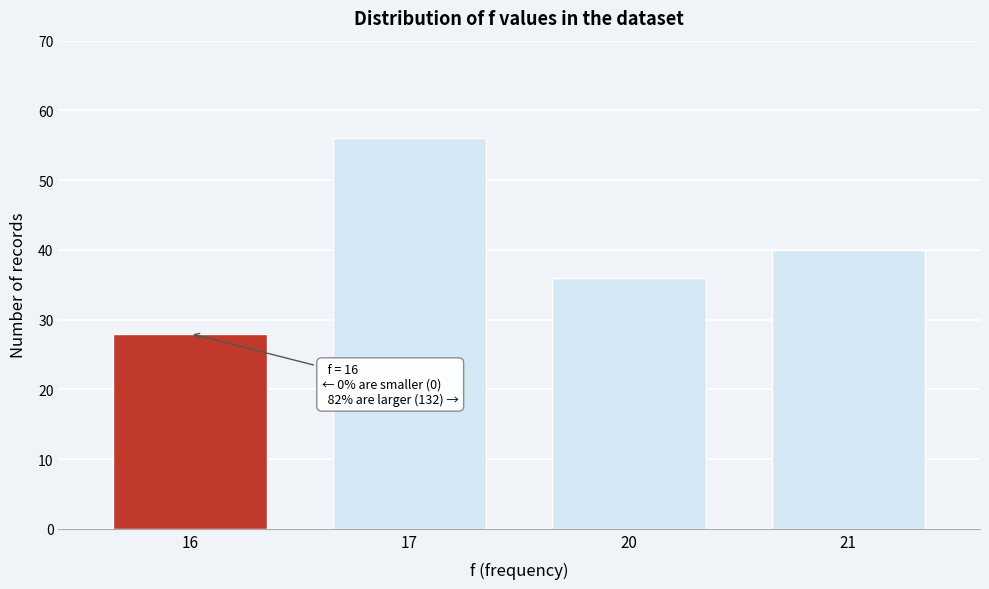

Reading left to right, list all the values displayed in this chart.

28	56	36	40